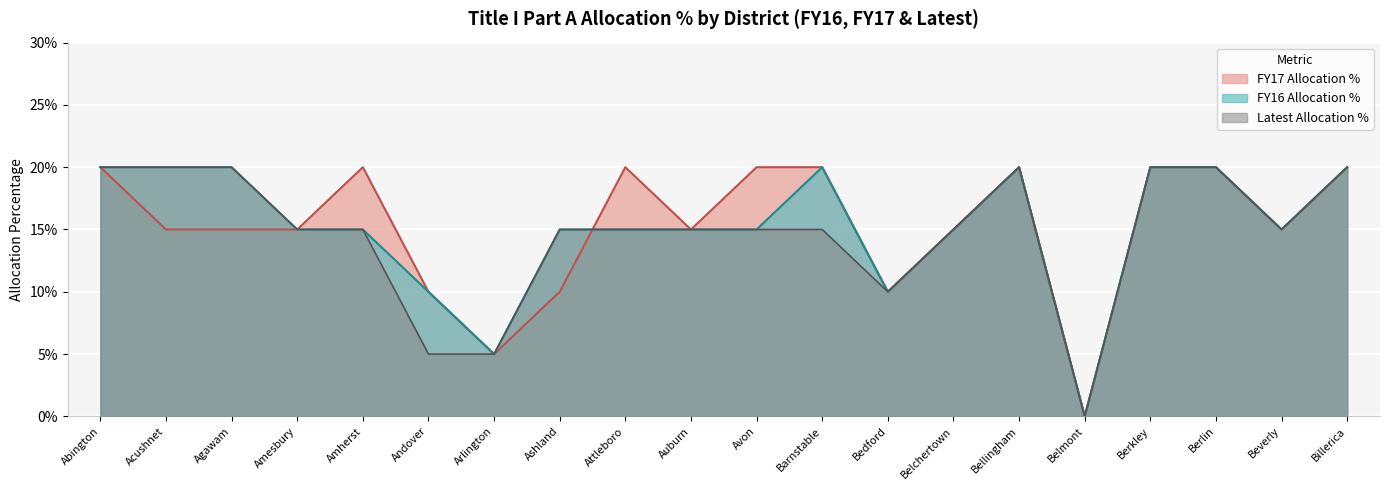

What is the approximate value of Latest at Amesbury?

0.1